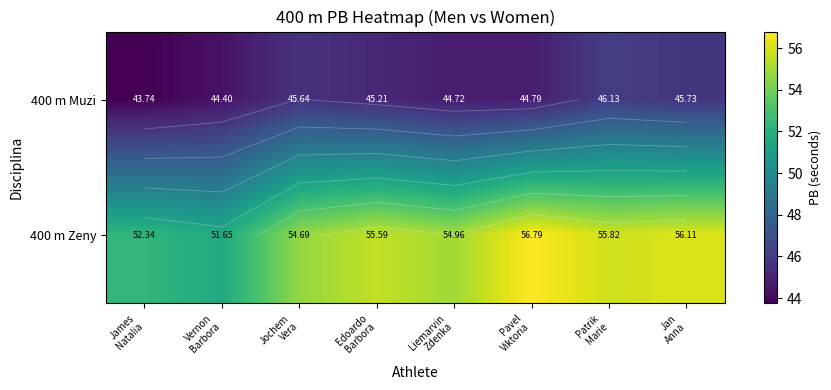

At how many categories does at least one series exceed 54?

6